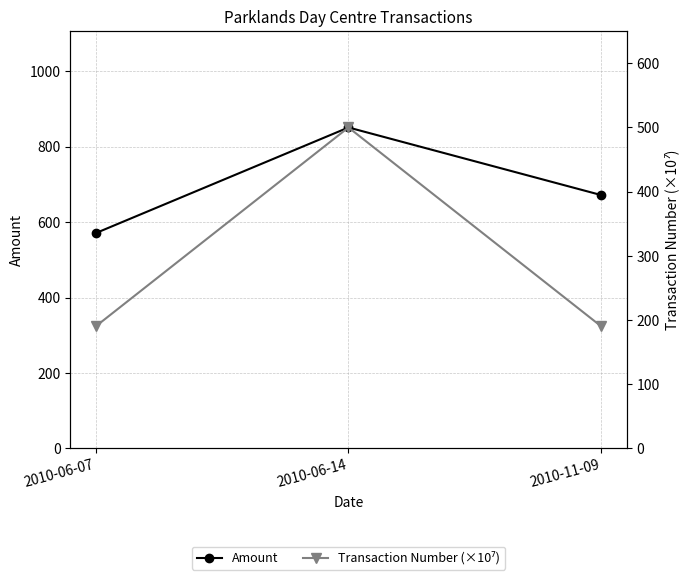

The value of Amount at 2010-06-14 is 1111.3. True or false?

False